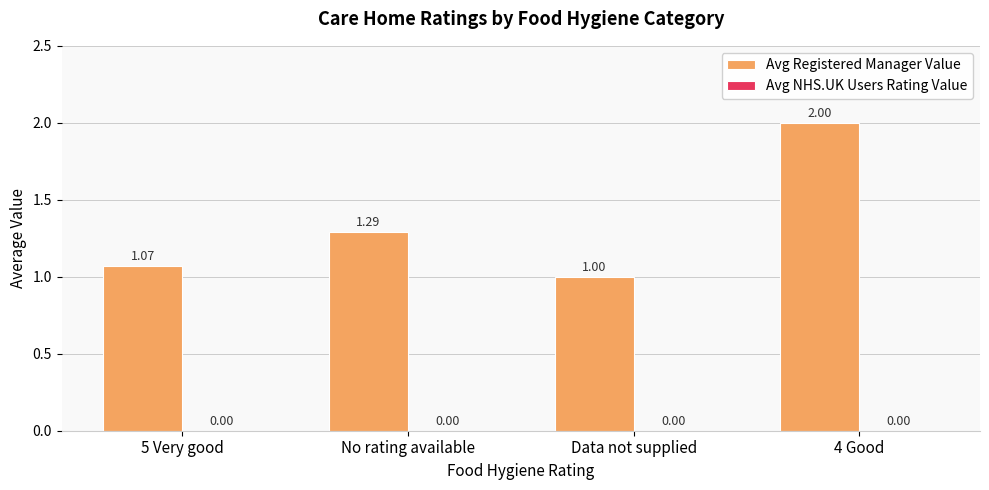

Does the chart contain stacked bars?

No